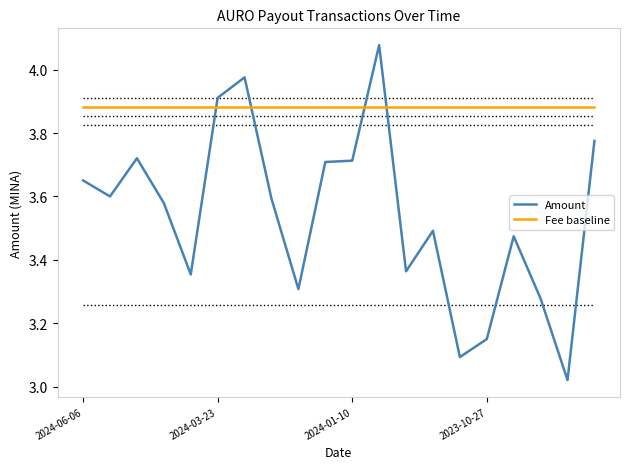

How many lines are shown in the chart?

2